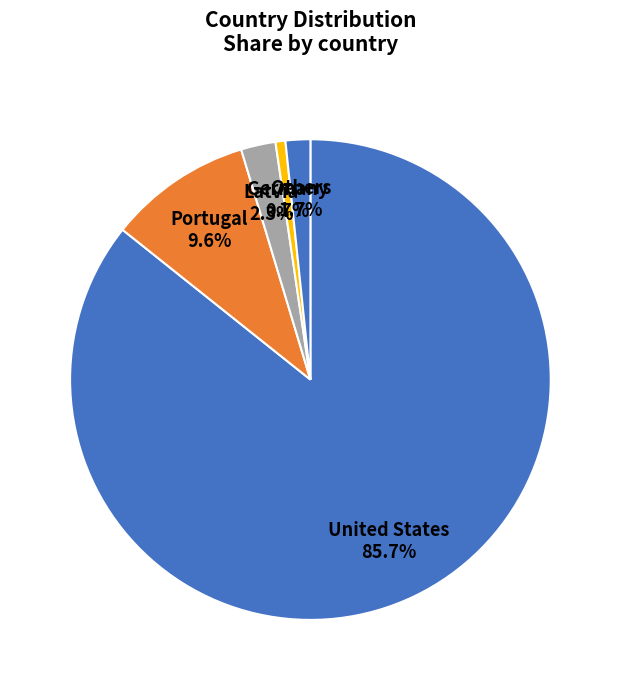

Rank the categories by value from lowest to highest.

Germany 0.7%, Others 1.7%, Latvia 2.3%, Portugal 9.6%, United States 85.7%